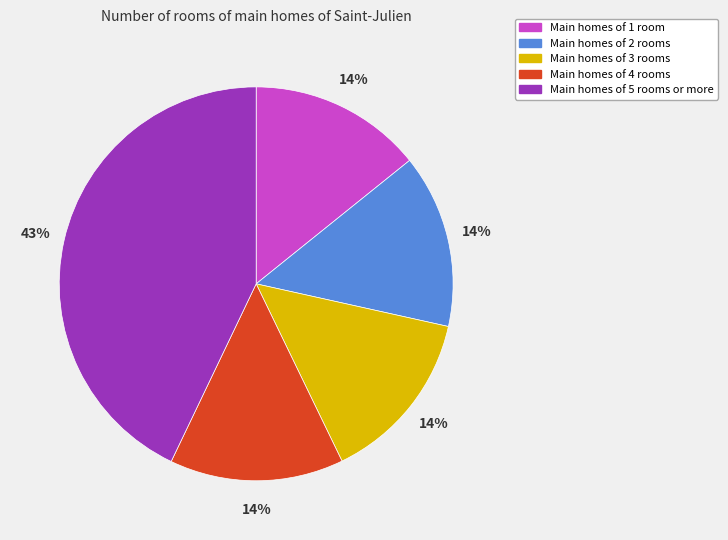

To the nearest percent, what is the difference between the largest and smallest slice percentages?

29%